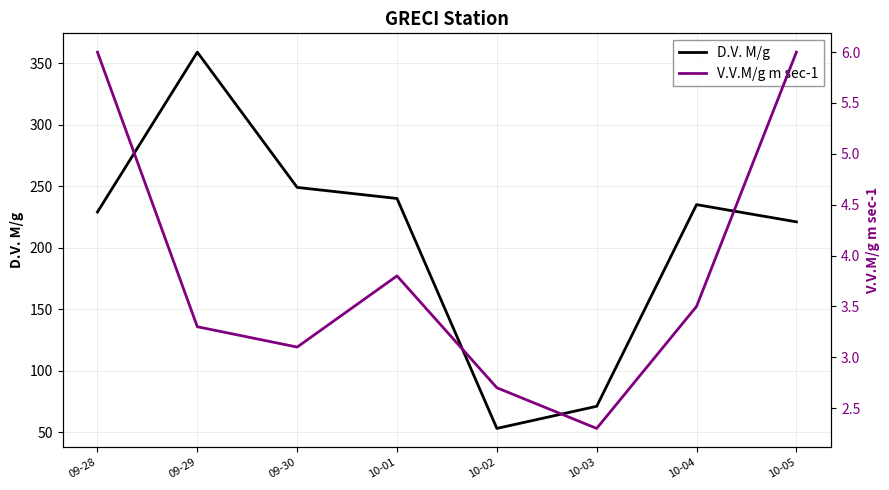

What is the difference between the D.V. M/g values at 10-05 and 09-30?

28